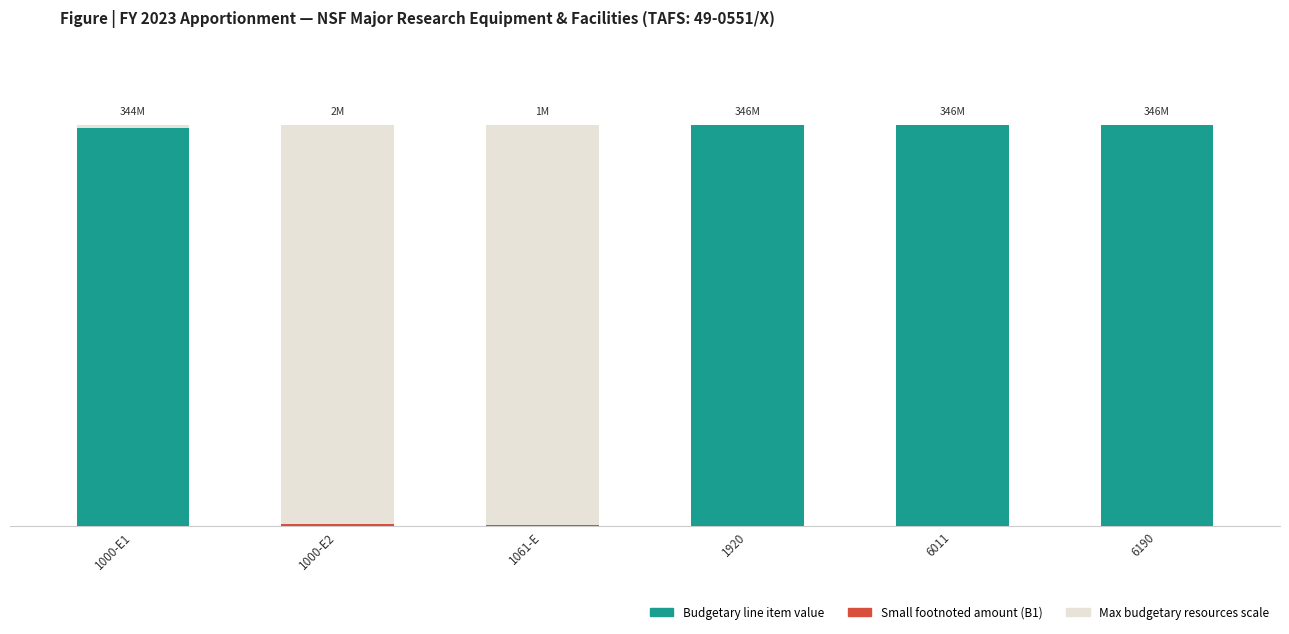

Reading right to left, extract all data points from this chart.

346323583	346323583	346323583	1000000	1548072	343775511